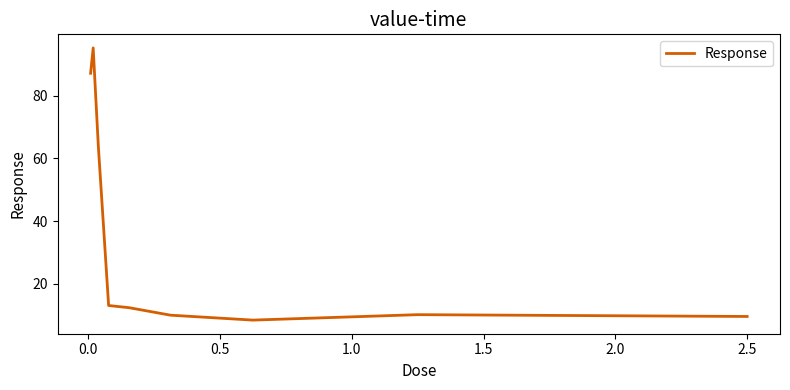

What is the greatest value displayed?

95.1